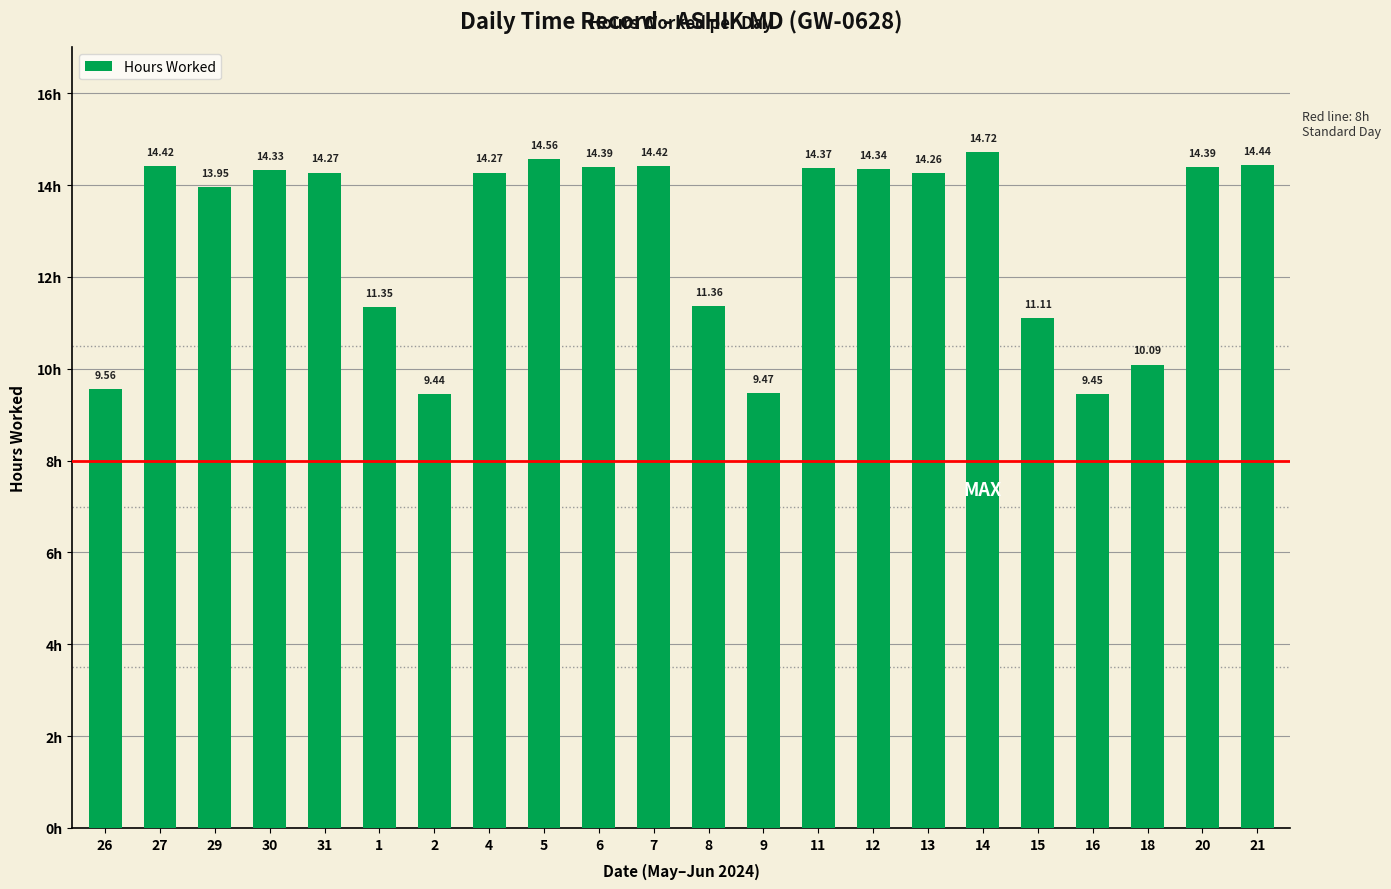

Does the chart contain stacked bars?

No